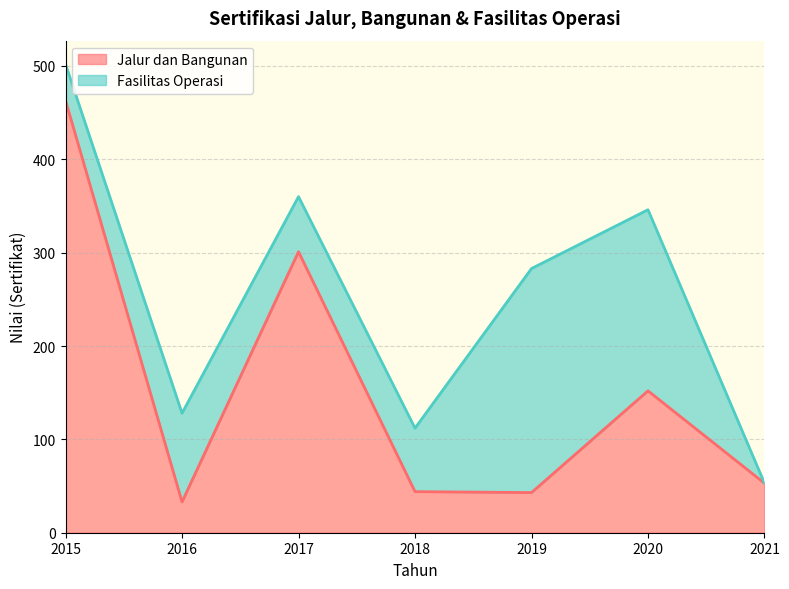

What is the difference between the values at 2021 and 2015?

410